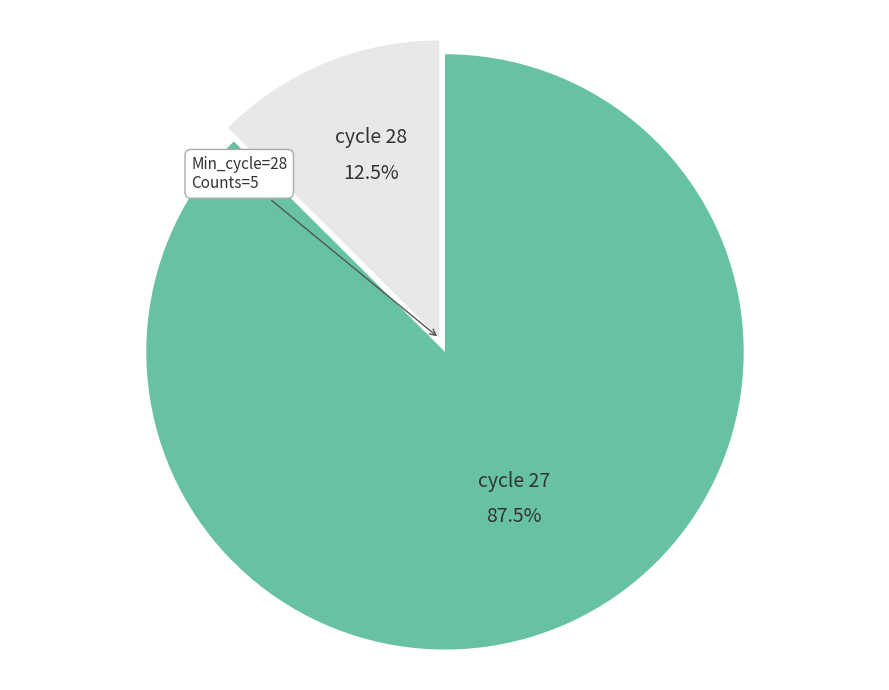

Is there a majority slice in this chart?

Yes